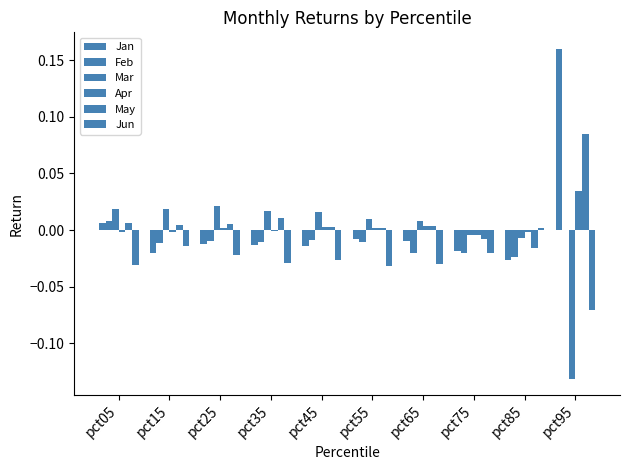

How many groups of bars are there?

10